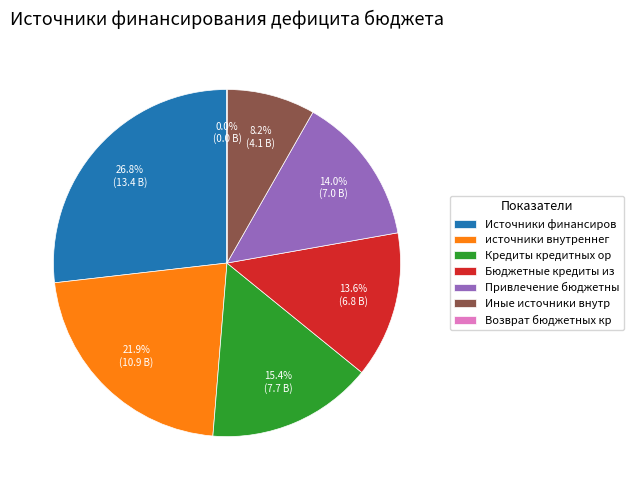

What percentage is NOT represented by Бюджетные кредиты из?

86.4%